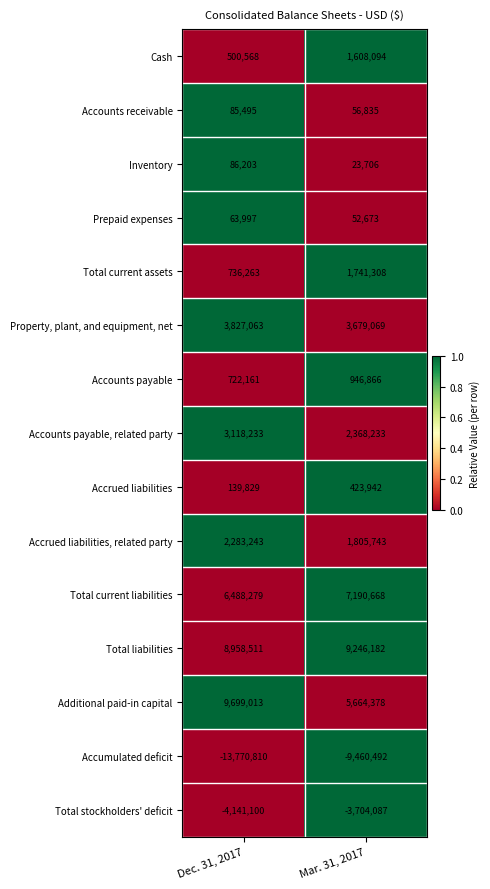

The Total current assets series shows 1741308 at Mar. 31, 2017. True or false?

True